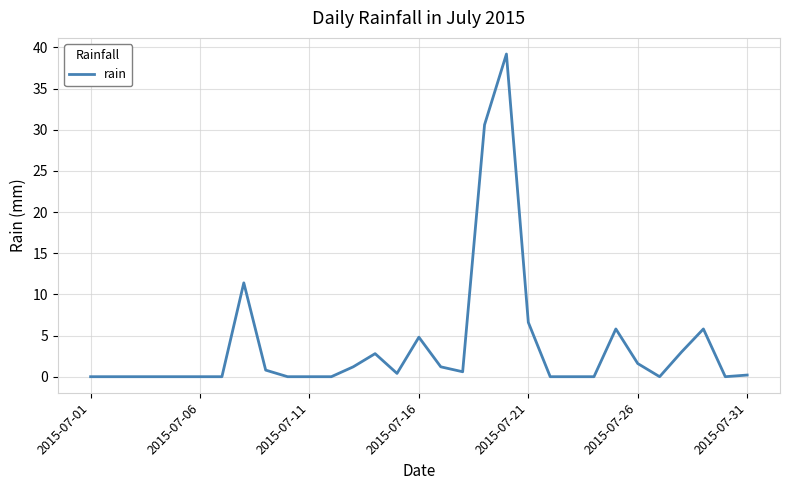

What is the maximum value shown in the chart?

39.2